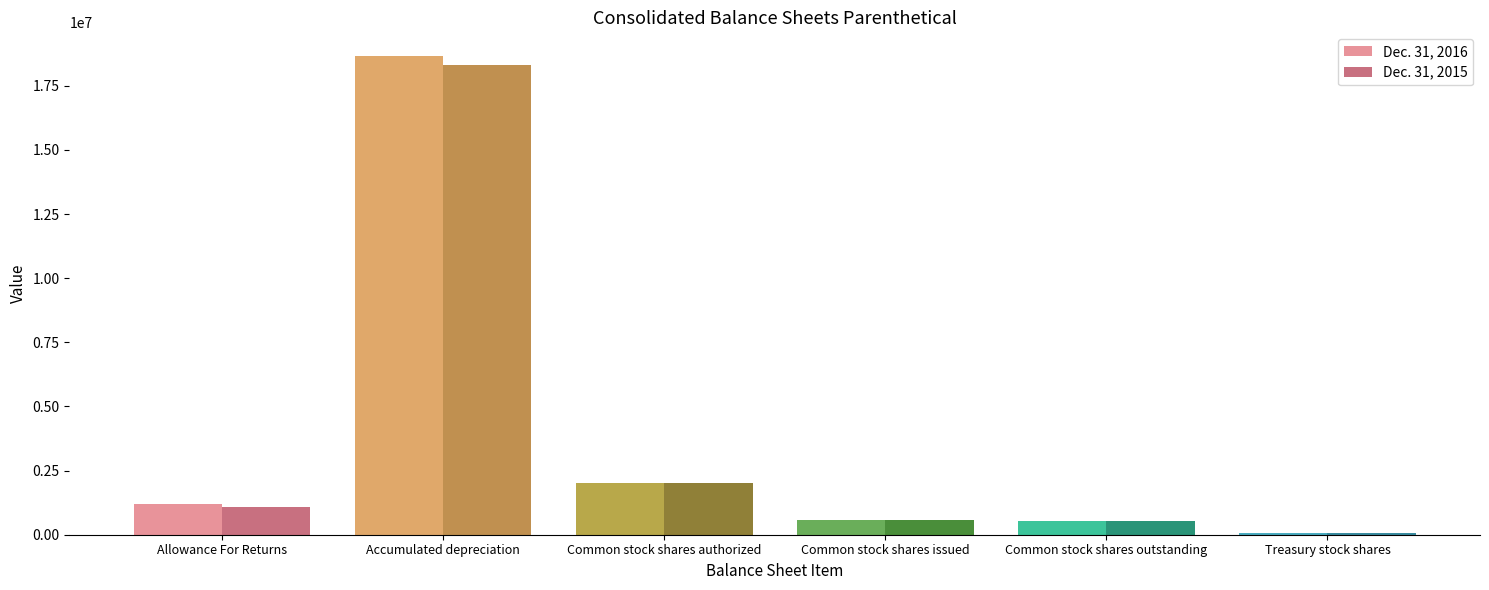

What is the sum of all Dec. 31, 2015 values?

22527094